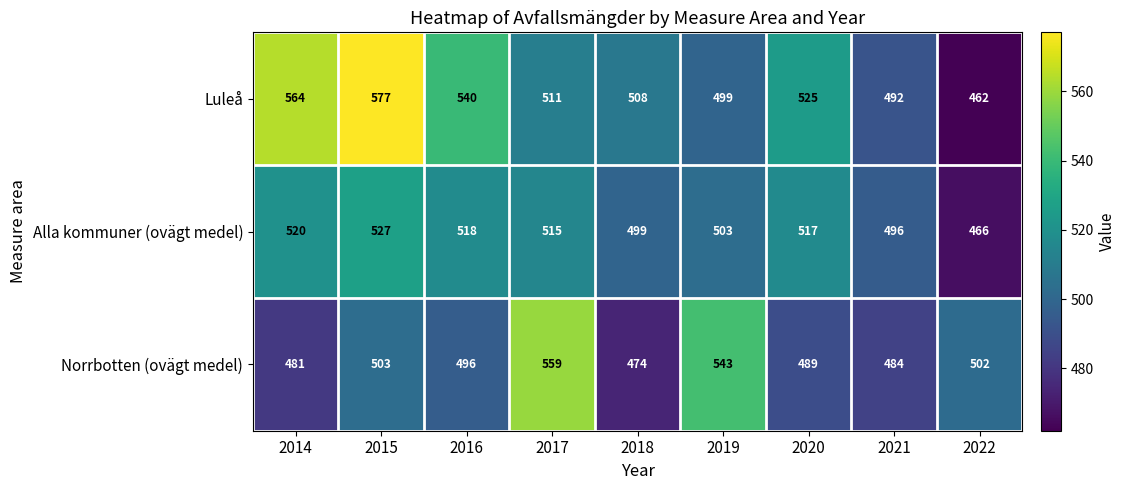

Is it true that Alla kommuner (ovägt medel) equals 499 at 2018?

True